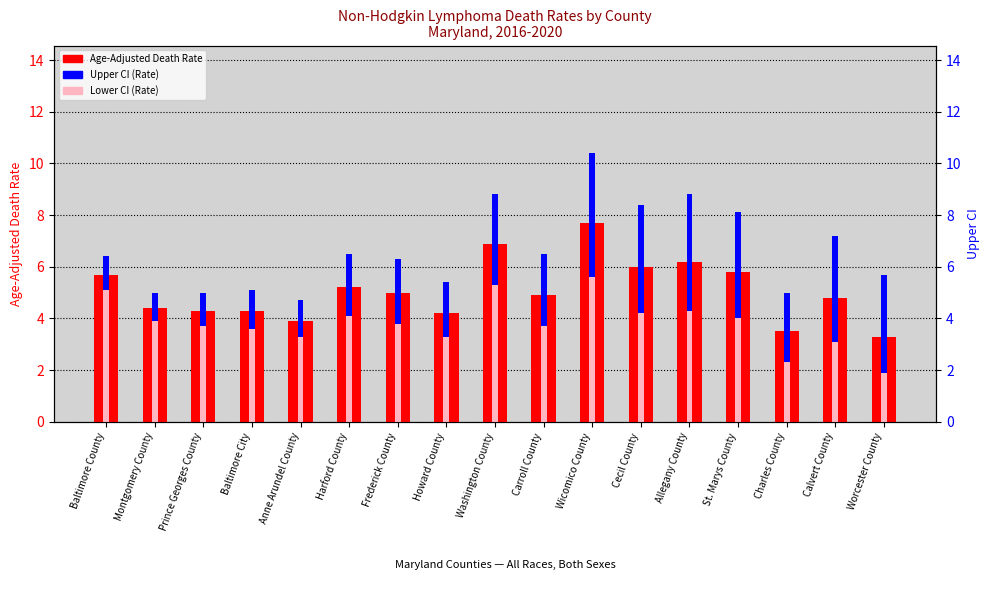

Where is Upper CI (Rate) nearest to the value 7?

Calvert County